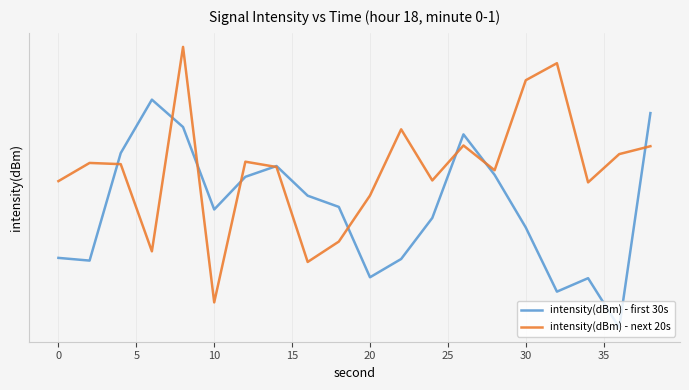

Reading left to right, transcribe all the data shown in this chart.

intensity(dBm) - first 30s: -135.1	-135.3	-126.7	-122.7	-124.7	-131.2	-128.6	-127.7	-130.1	-131.0	-136.7	-135.2	-131.8	-125.3	-128.4	-132.6	-137.9	-136.8	-141.0	-123.7
intensity(dBm) - next 20s: -128.9	-127.5	-127.6	-134.6	-118.8	-138.8	-127.4	-127.8	-135.4	-133.8	-130.1	-124.9	-128.9	-126.1	-128.1	-121.2	-120.0	-129.0	-126.8	-126.2